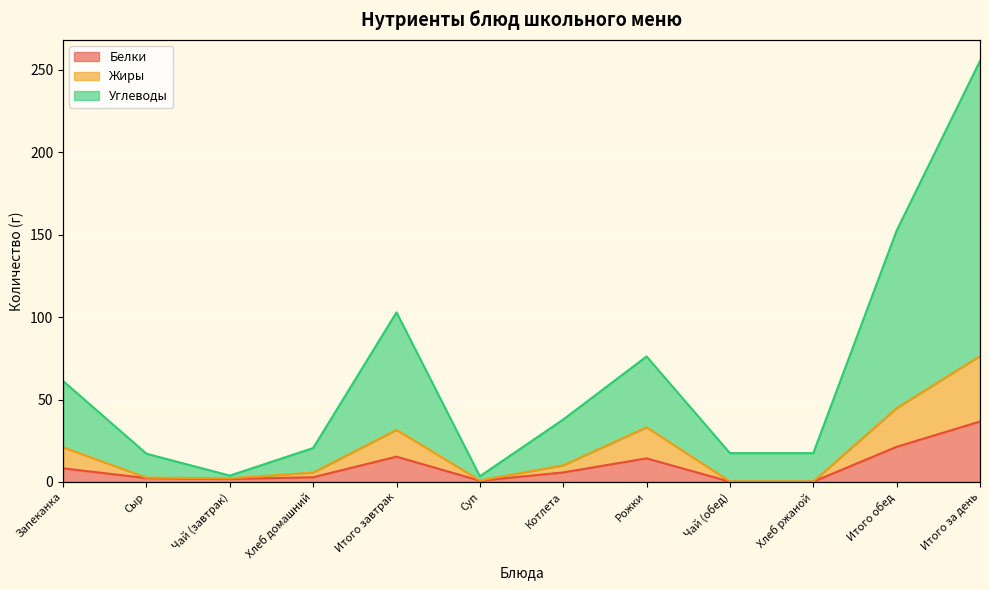

Reading right to left, transcribe all the data shown in this chart.

Белки: 36.7	21.3	0.2	0.2	14.3	5.8	0.8	15.4	2.9	1.8	2.4	8.3
Жиры: 76.4	44.8	0.3	0.3	33.2	10.1	0.9	31.6	5.7	2.2	2.7	21.0
Углеводы: 255.4	152.5	17.5	17.5	76.2	37.9	3.5	102.9	20.6	3.9	17.2	61.3